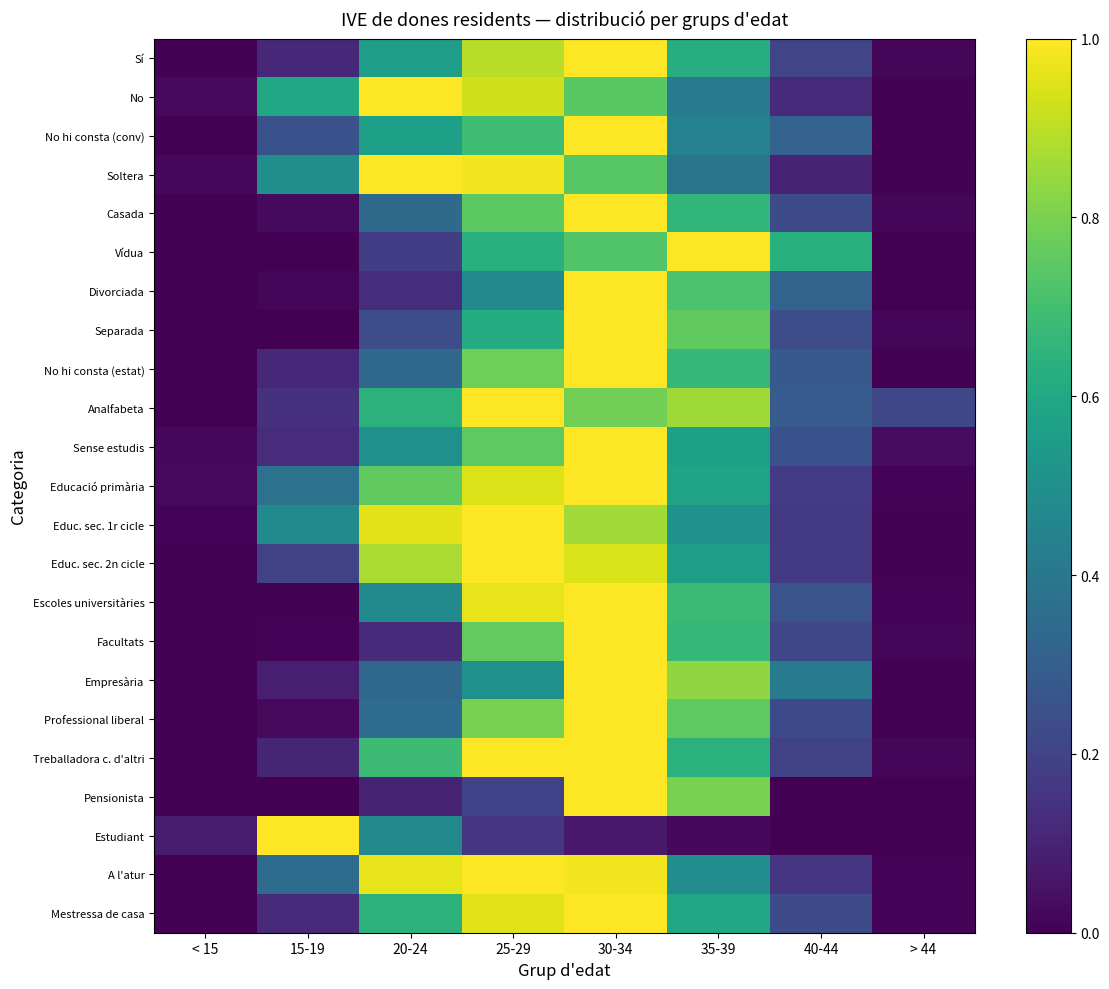

Between 30-34 and 20-24, which is larger?

30-34